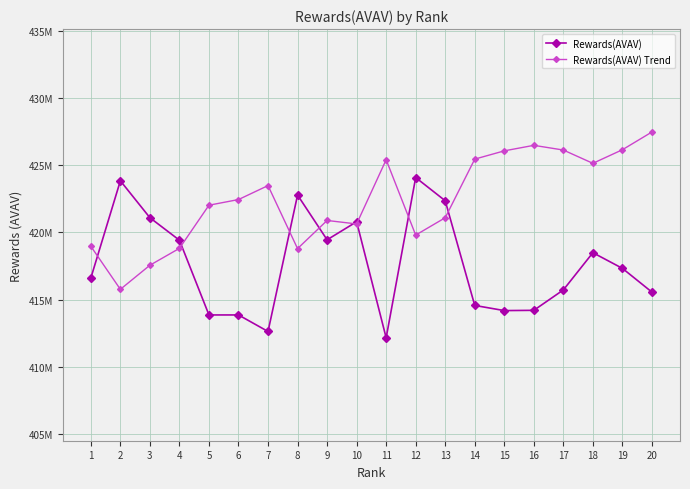

Does the chart have visible grid lines?

Yes